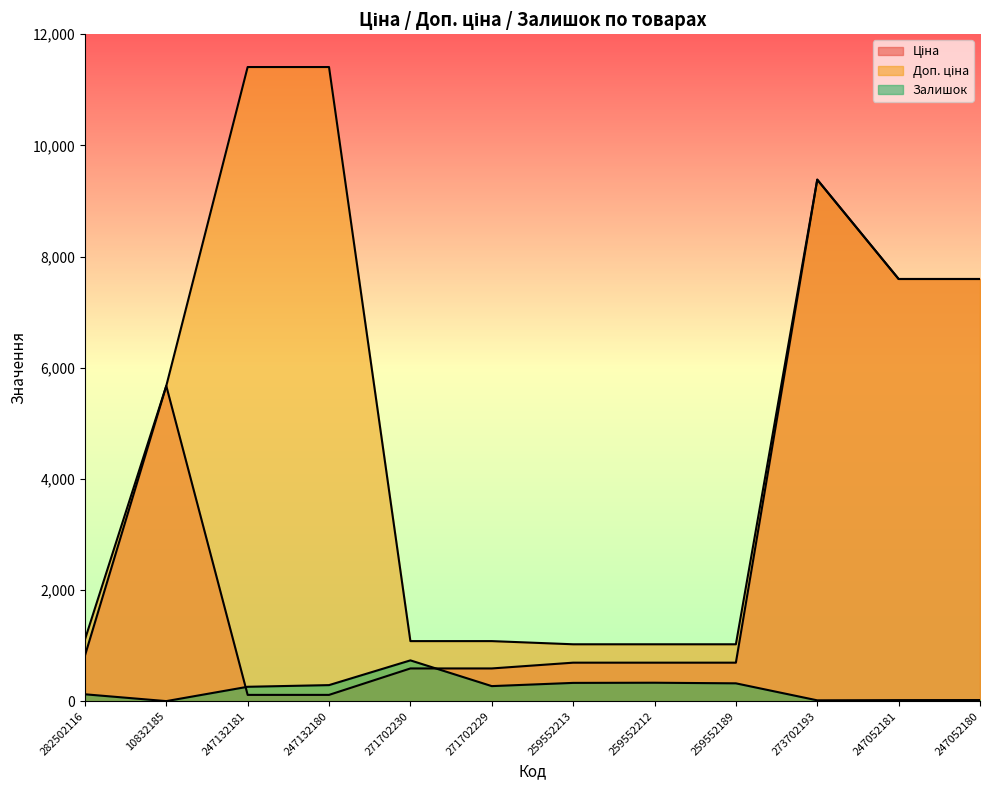

What is the difference between the maximum and minimum values in the Доп. ціна series?

10385.4